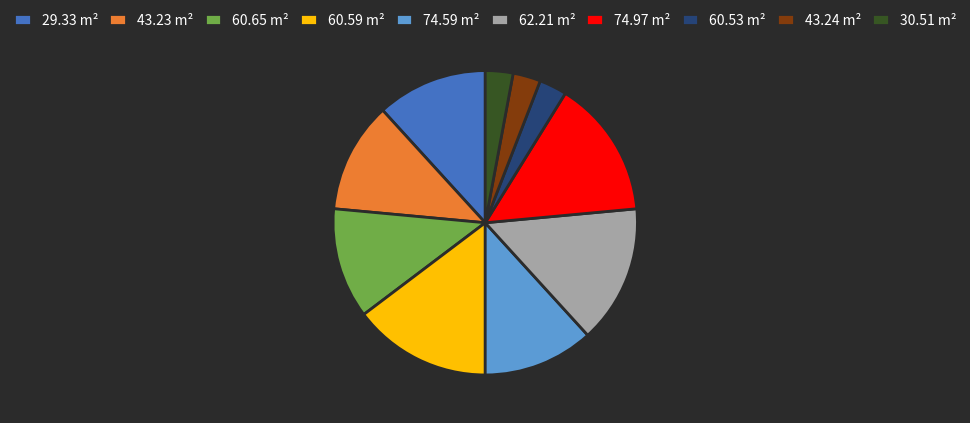

Does any single category account for the majority?

No